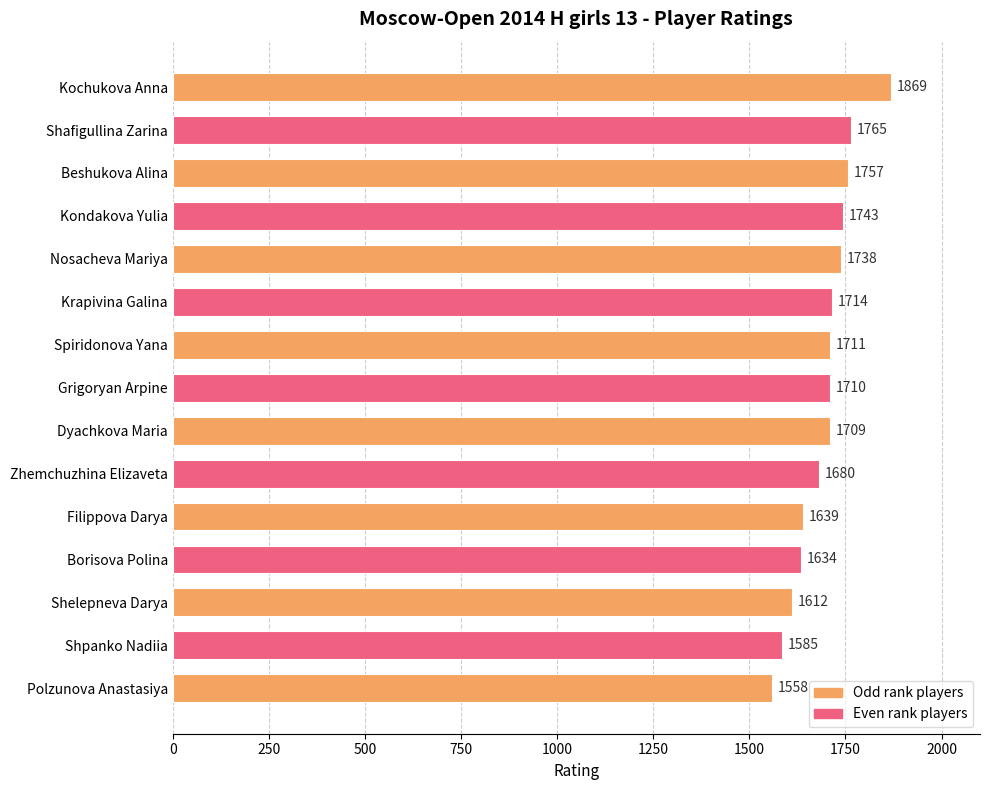

What is the difference between the values at Dyachkova Maria and Shpanko Nadiia?

124